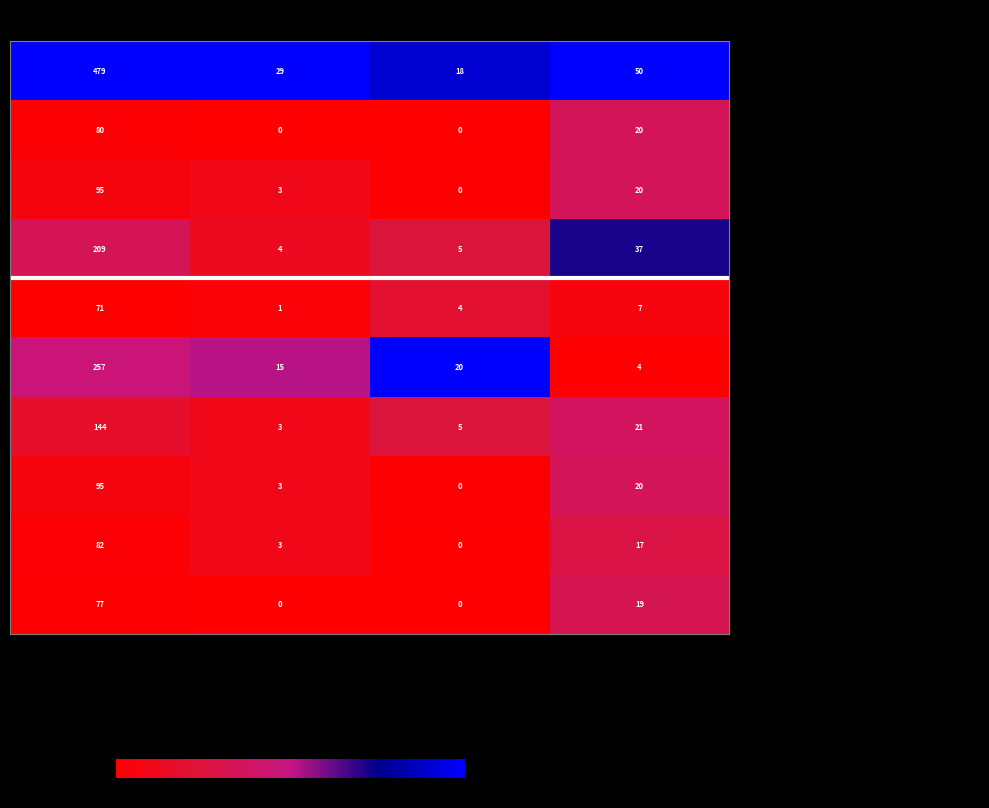

How many data points does each series have?

4